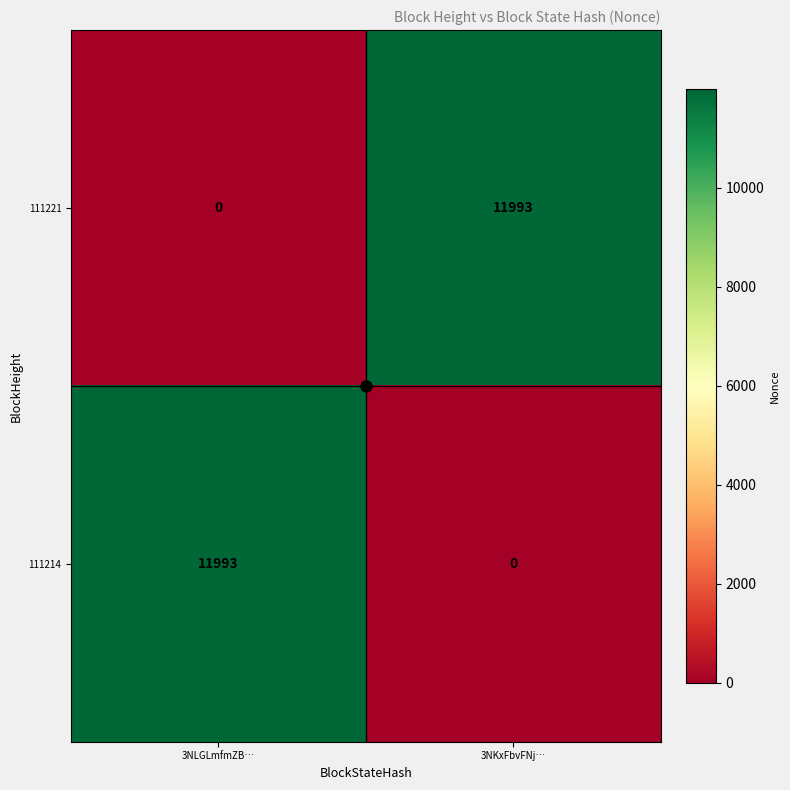

What is the maximum value shown in the chart?

11993